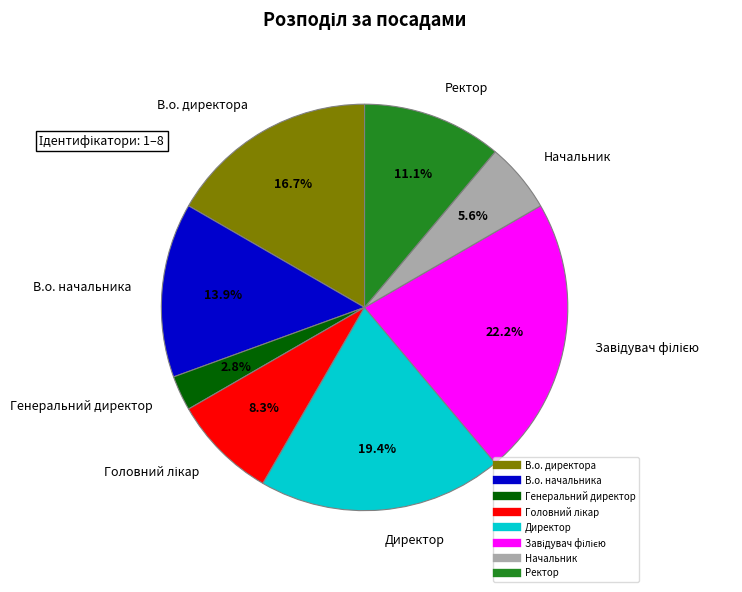

What is the smallest slice in the pie chart?

Генеральний директор